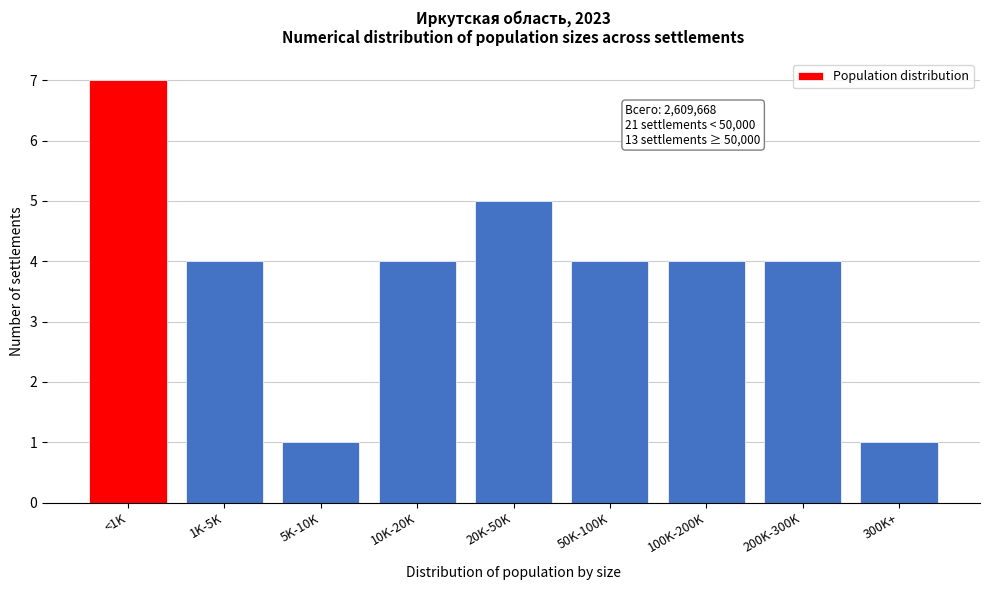

Reading right to left, extract all data points from this chart.

300K+=1	200K-300K=4	100K-200K=4	50K-100K=4	20K-50K=5	10K-20K=4	5K-10K=1	1K-5K=4	<1K=7